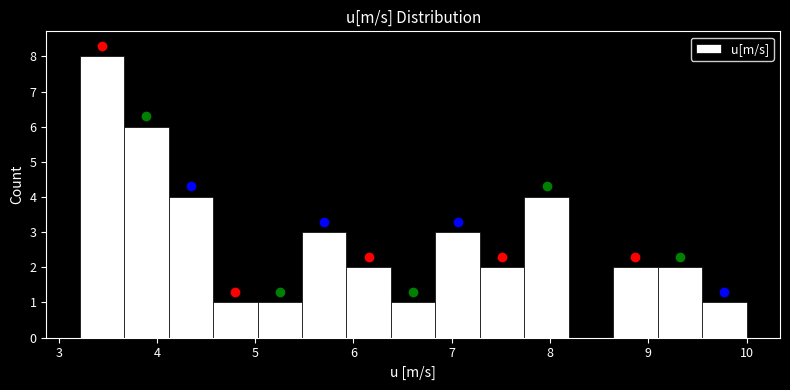

Reading left to right, list every bar in this chart as the range it spans on the x-axis followed by its height. Neither the bar edges nor the heights are printed on the chart, so give them approximately, as read against the axes.

3.2 to 3.7: 8
3.7 to 4.1: 6
4.1 to 4.6: 4
4.6 to 5.0: 1
5.0 to 5.5: 1
5.5 to 5.9: 3
5.9 to 6.4: 2
6.4 to 6.8: 1
6.8 to 7.3: 3
7.3 to 7.7: 2
7.7 to 8.2: 4
8.2 to 8.6: 0
8.6 to 9.1: 2
9.1 to 9.5: 2
9.5 to 10.0: 1